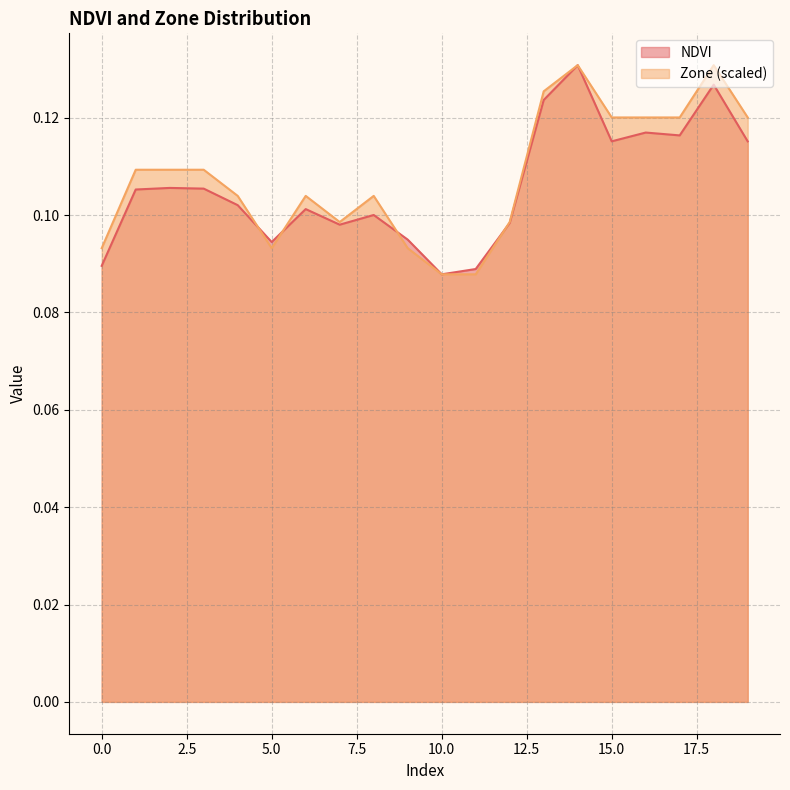

What is the value of the NDVI point at the 3rd from the left?

0.1